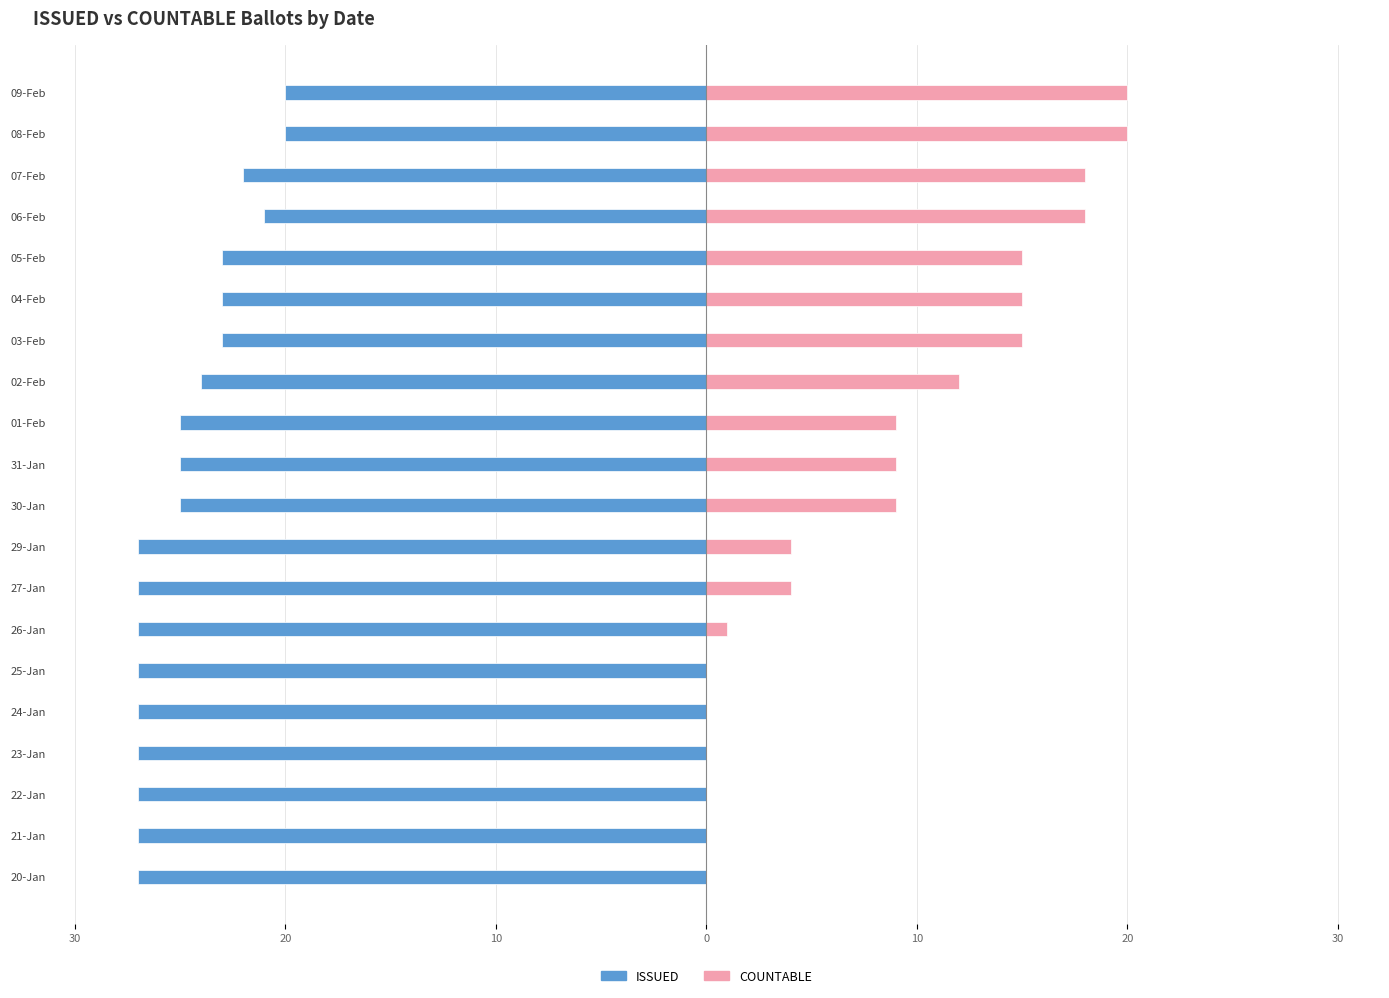

How many values in the COUNTABLE series exceed 9?

8